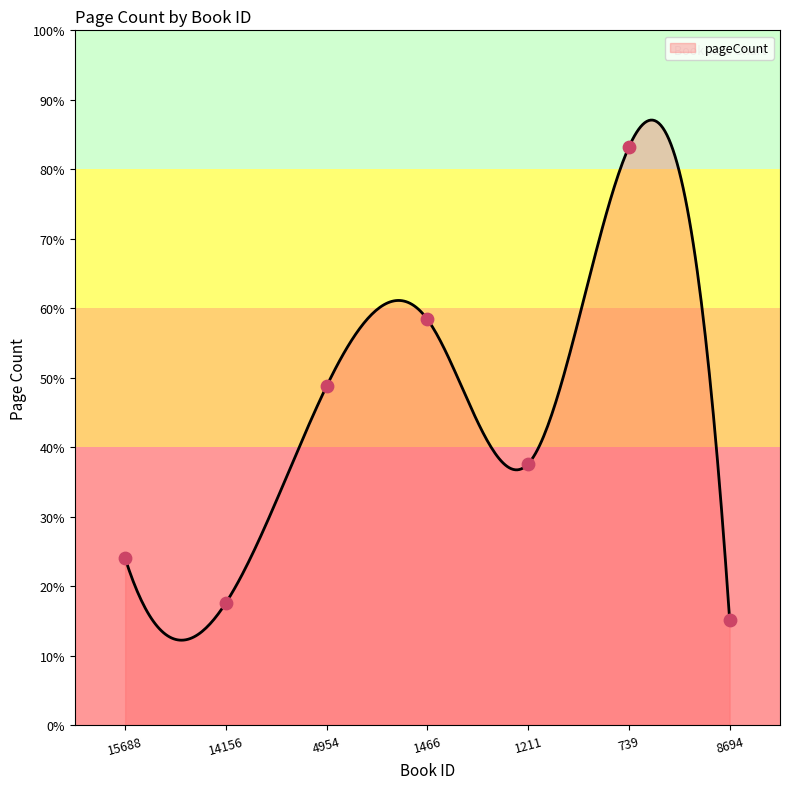

What is the change in value from 15688 to 8694?

-88